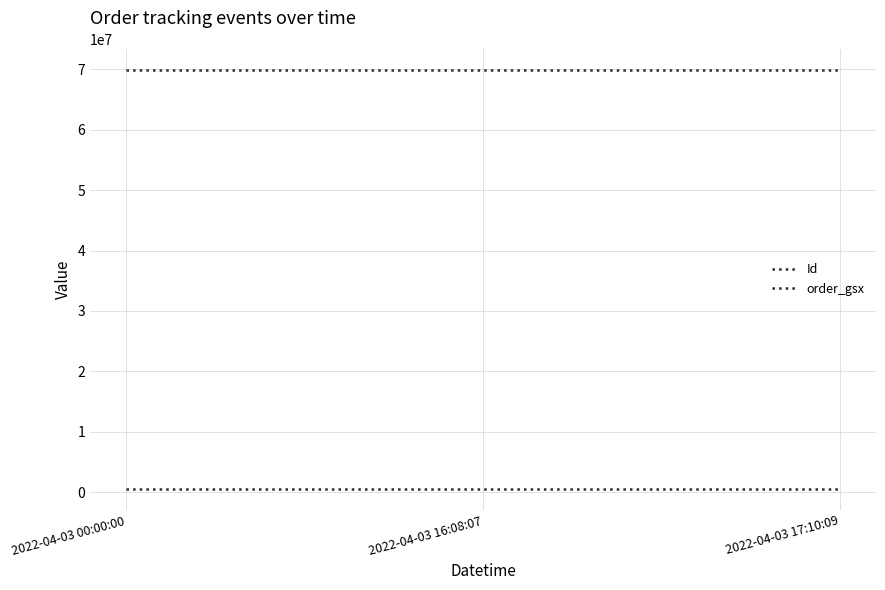

What is the total value across all series at 2022-04-03 00:00:00?

70423810